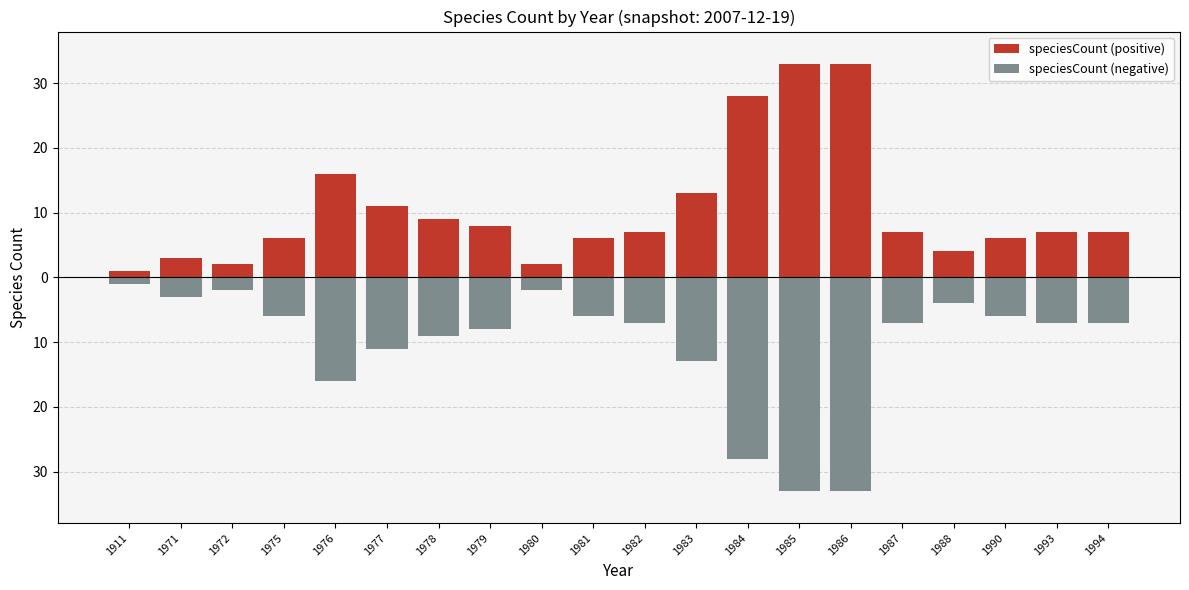

How many groups of bars are there?

20